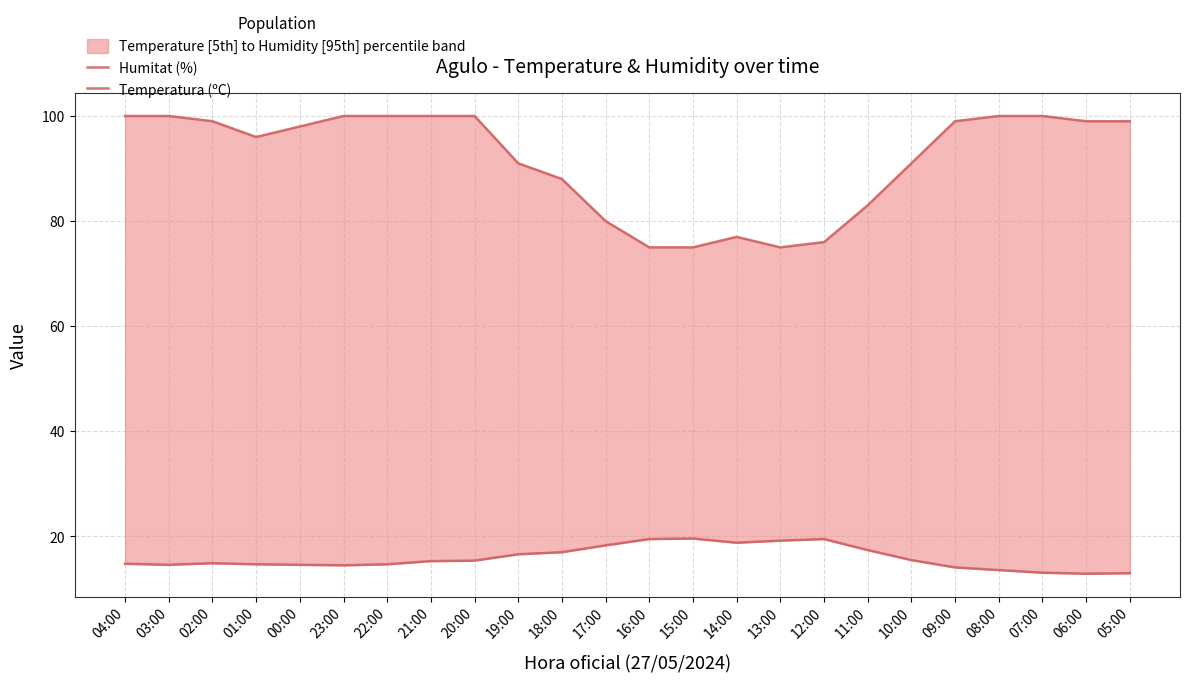

The Humitat (%) series shows 99.0 at 09:00. True or false?

True